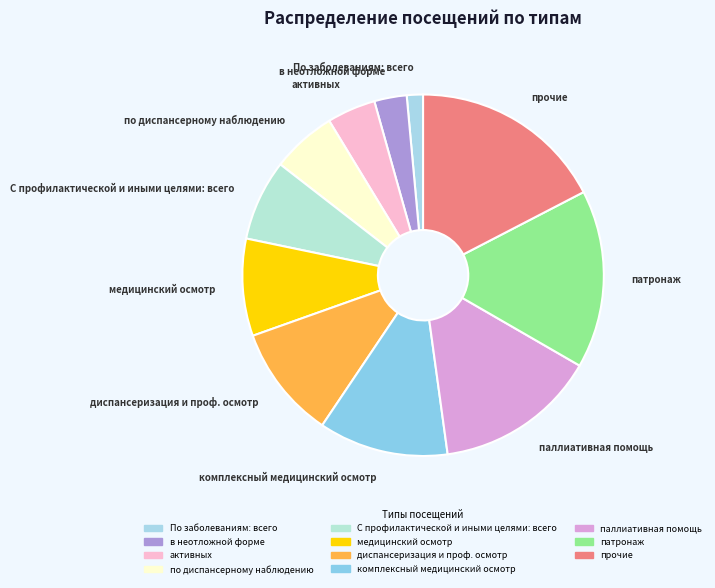

Do паллиативная помощь and комплексный медицинский осмотр together represent more than half of the pie?

No